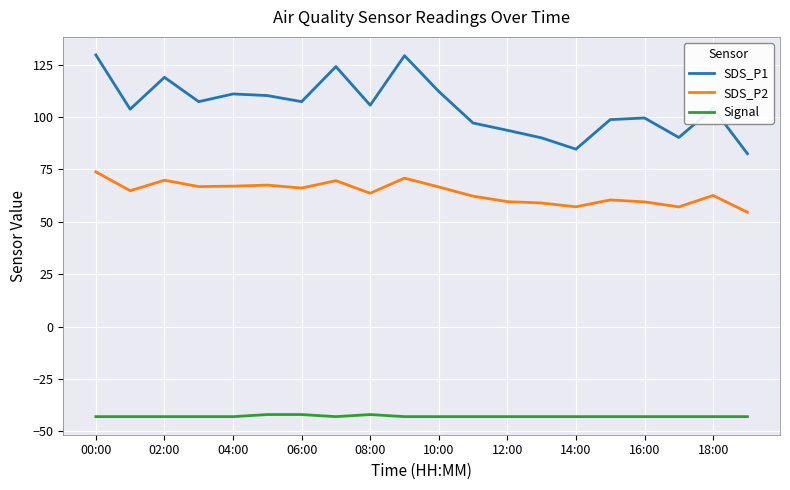

True or false: SDS_P2 and Signal cross at least once.

False